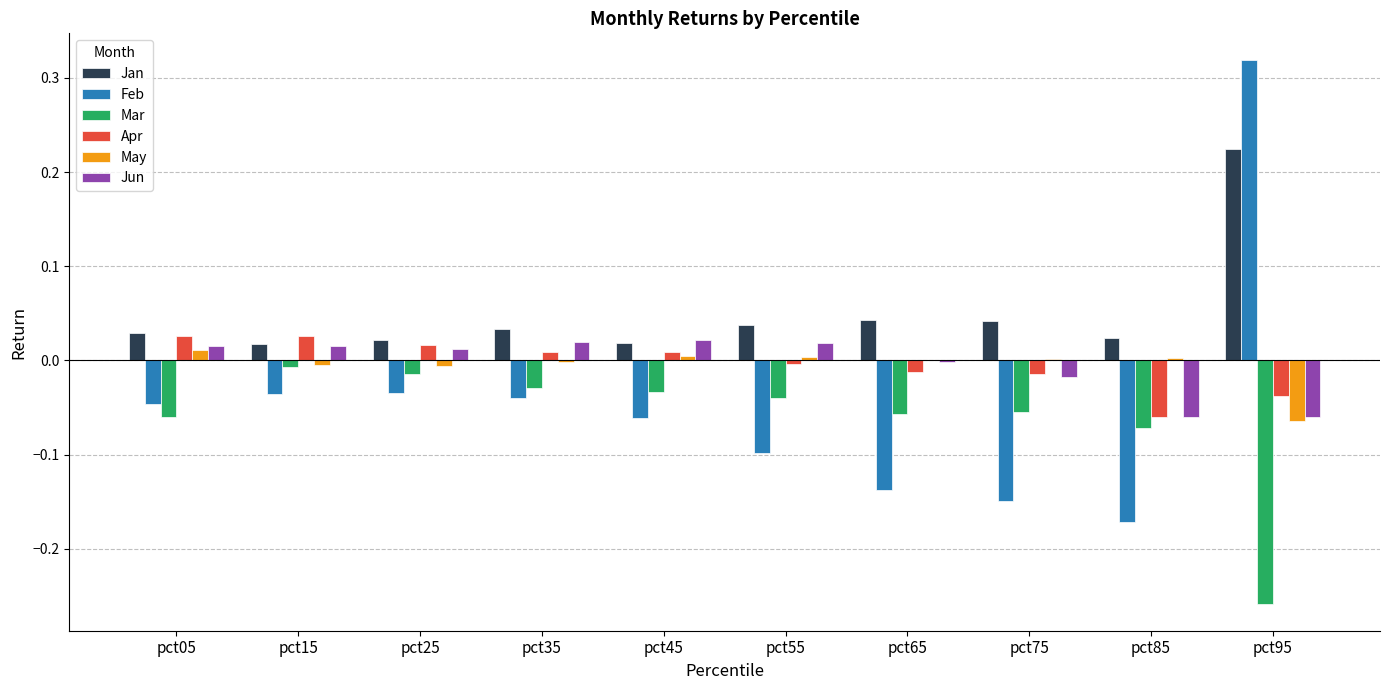

Which label corresponds to the largest value in the chart?

pct95